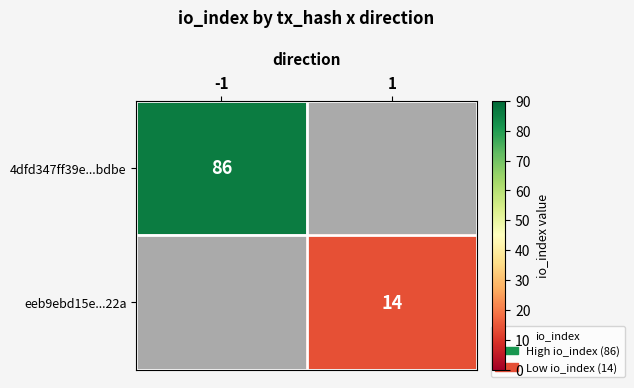

Is the value of eeb9ebd15e...22a at 1 greater than the value of 4dfd347ff39e...bdbe at -1?

No